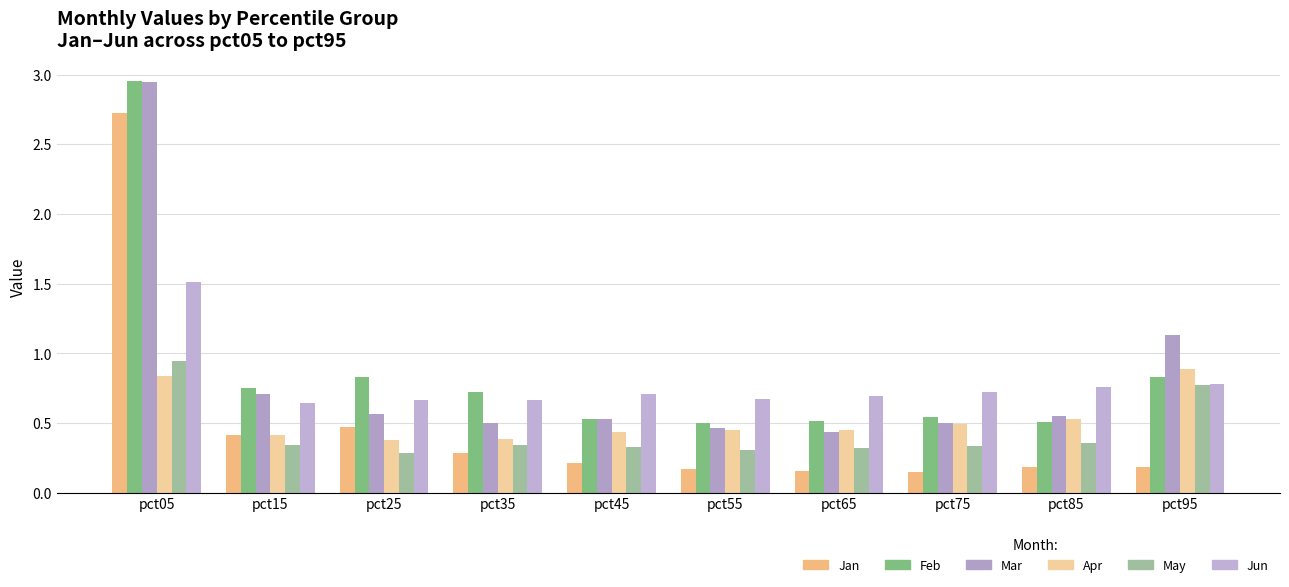

What is the value of the Jan bar at the 2nd from the left?

0.4